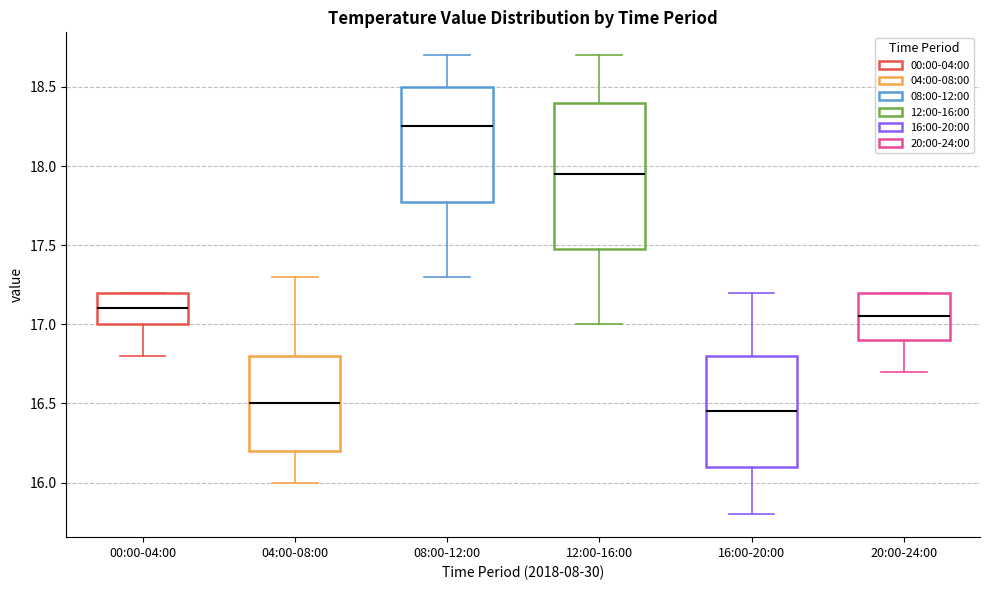

Reading left to right, transcribe this box plot: for each box, give where its median line is, the range the box spans, and where its two whiskers end, as read against the y-axis. The values are not printed on the chart, so give them approximately, as read against the axis.

00:00-04:00: median 17.10, box 17.00 to 17.20, whiskers 16.80 to 17.20
04:00-08:00: median 16.50, box 16.20 to 16.80, whiskers 16.00 to 17.30
08:00-12:00: median 18.25, box 17.80 to 18.50, whiskers 17.30 to 18.70
12:00-16:00: median 17.95, box 17.50 to 18.40, whiskers 17.00 to 18.70
16:00-20:00: median 16.45, box 16.10 to 16.80, whiskers 15.80 to 17.20
20:00-24:00: median 17.05, box 16.90 to 17.20, whiskers 16.70 to 17.20